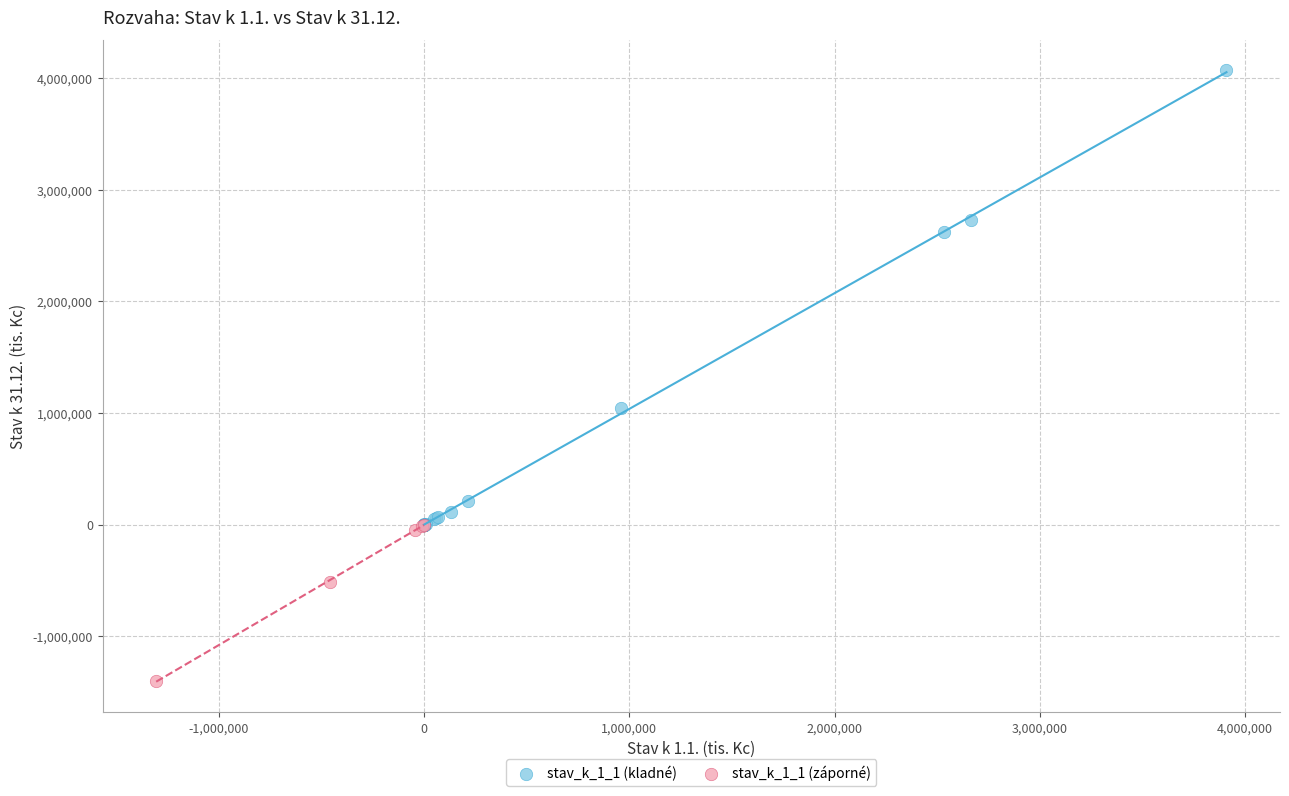

Which series contains the lowest Y value?

stav_k_1_1 (záporné)